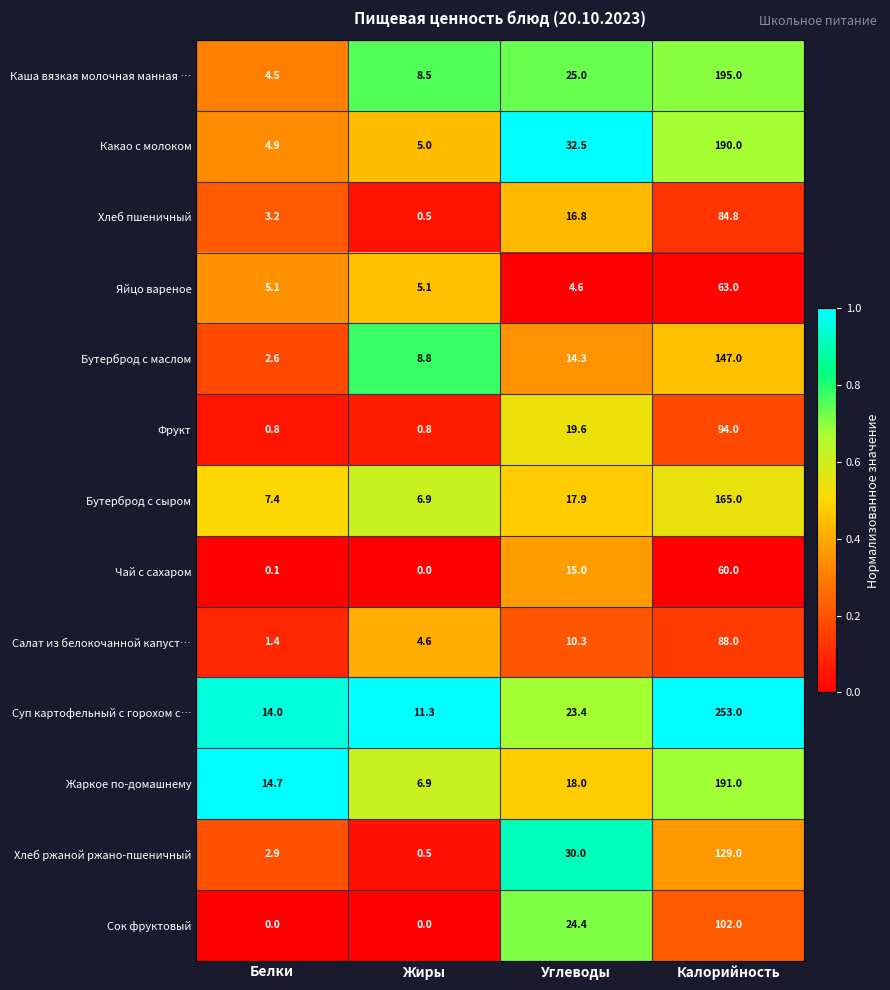

Which series has the largest total across all categories?

Суп картофельный с горохом с…